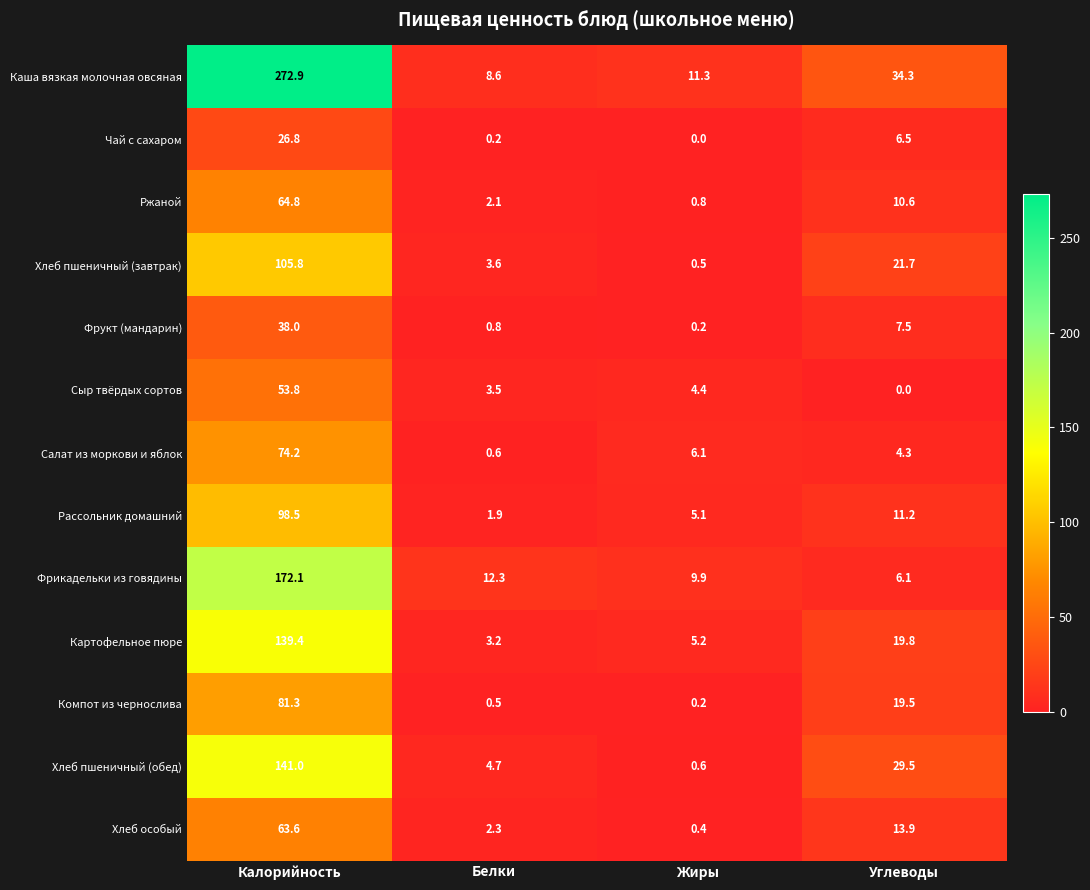

At which category is the sum across all series the highest?

Калорийность